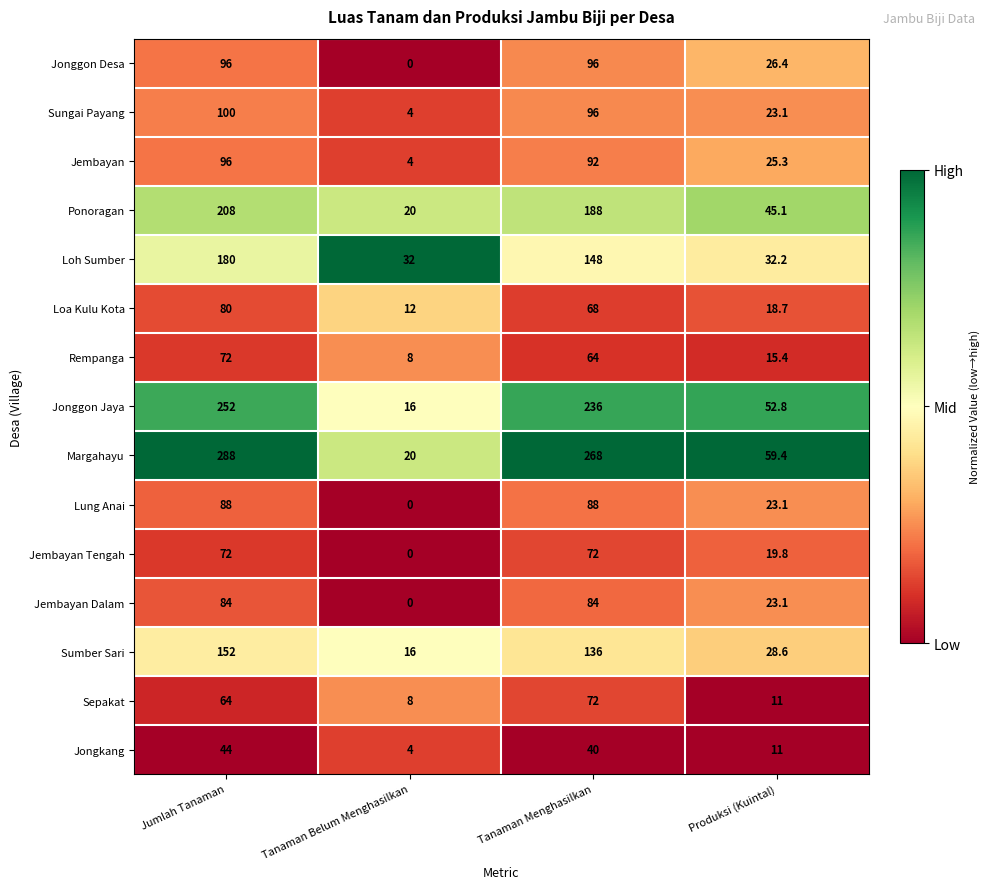

Rank the categories by Jonggon Jaya value from highest to lowest.

Jumlah Tanaman, Tanaman Menghasilkan, Produksi (Kuintal), Tanaman Belum Menghasilkan